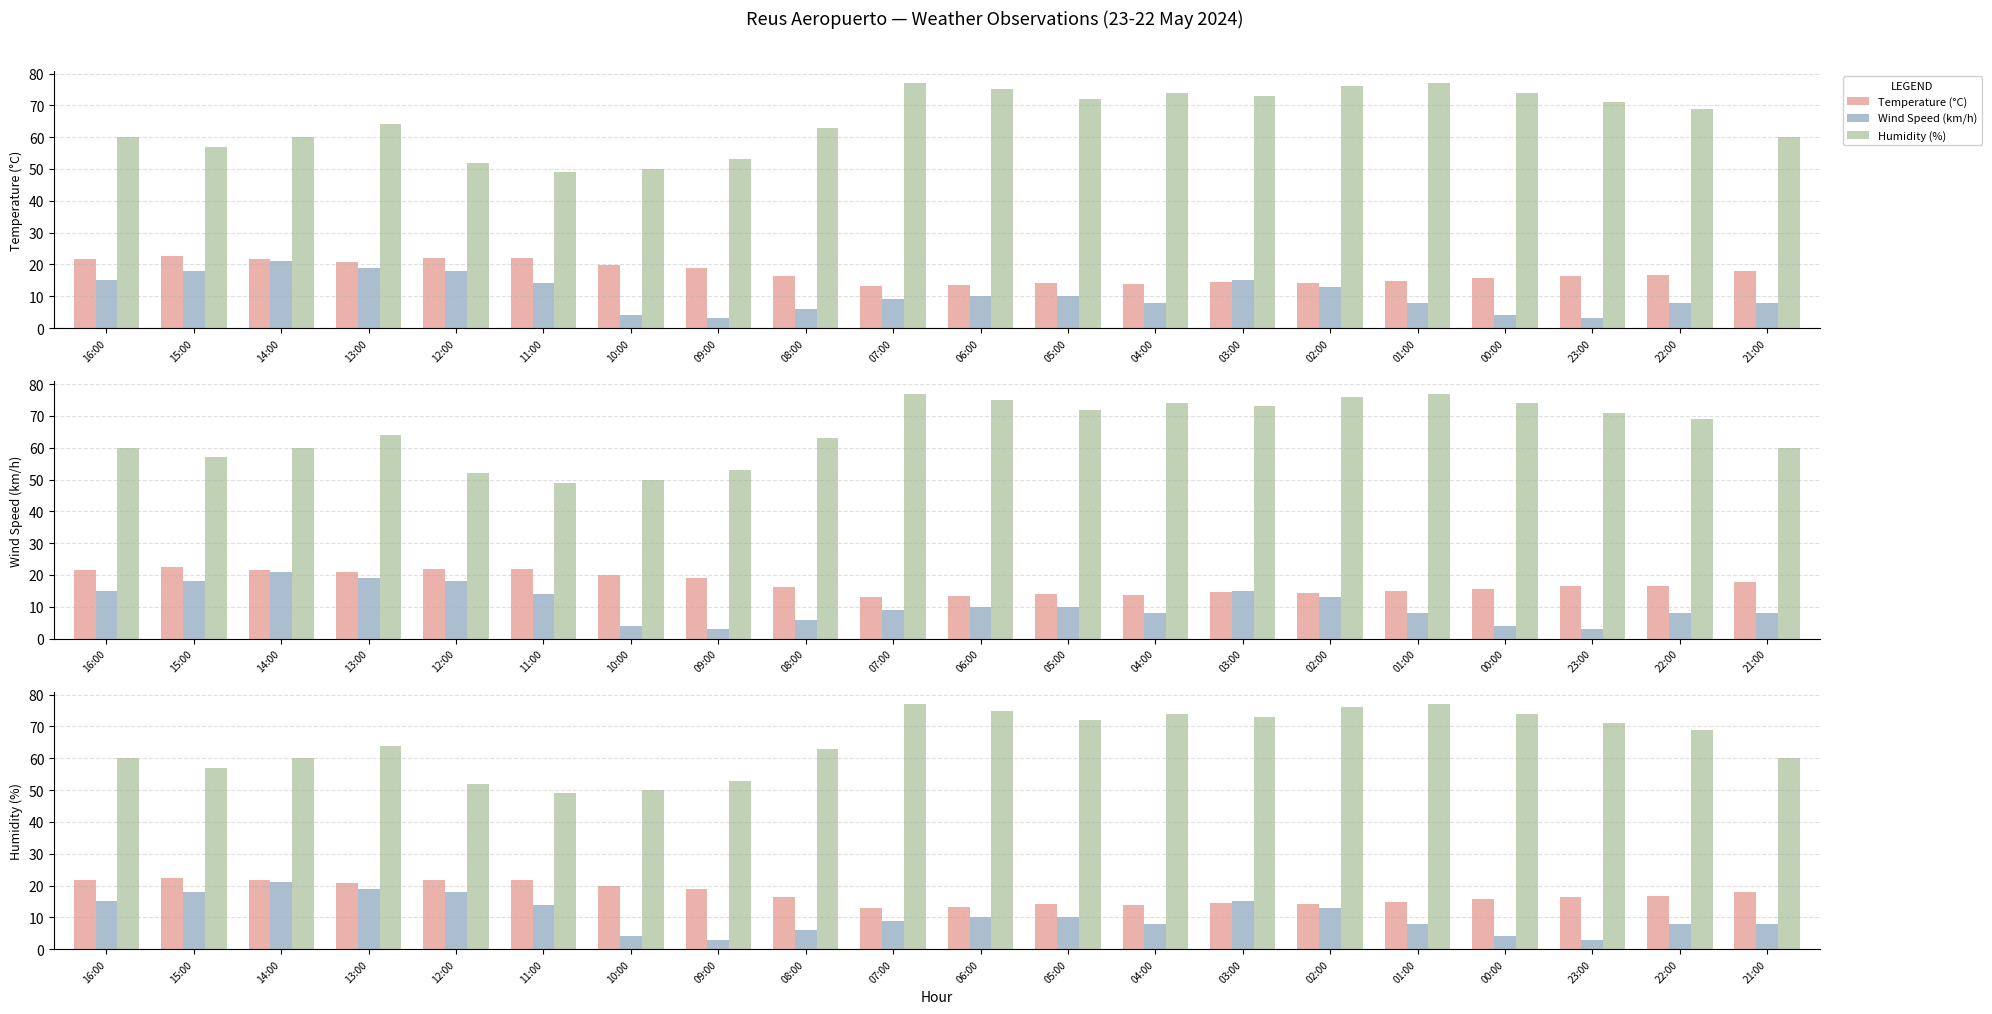

Reading left to right, extract all data points from this chart.

Temperature (°C): 21.6	22.5	21.6	20.9	21.9	21.9	19.9	18.9	16.3	13.1	13.4	14.1	13.8	14.6	14.2	14.9	15.7	16.4	16.6	17.9
Wind Speed (km/h): 15.0	18.0	21.0	19.0	18.0	14.0	4.0	3.0	6.0	9.0	10.0	10.0	8.0	15.0	13.0	8.0	4.0	3.0	8.0	8.0
Humidity (%): 60.0	57.0	60.0	64.0	52.0	49.0	50.0	53.0	63.0	77.0	75.0	72.0	74.0	73.0	76.0	77.0	74.0	71.0	69.0	60.0